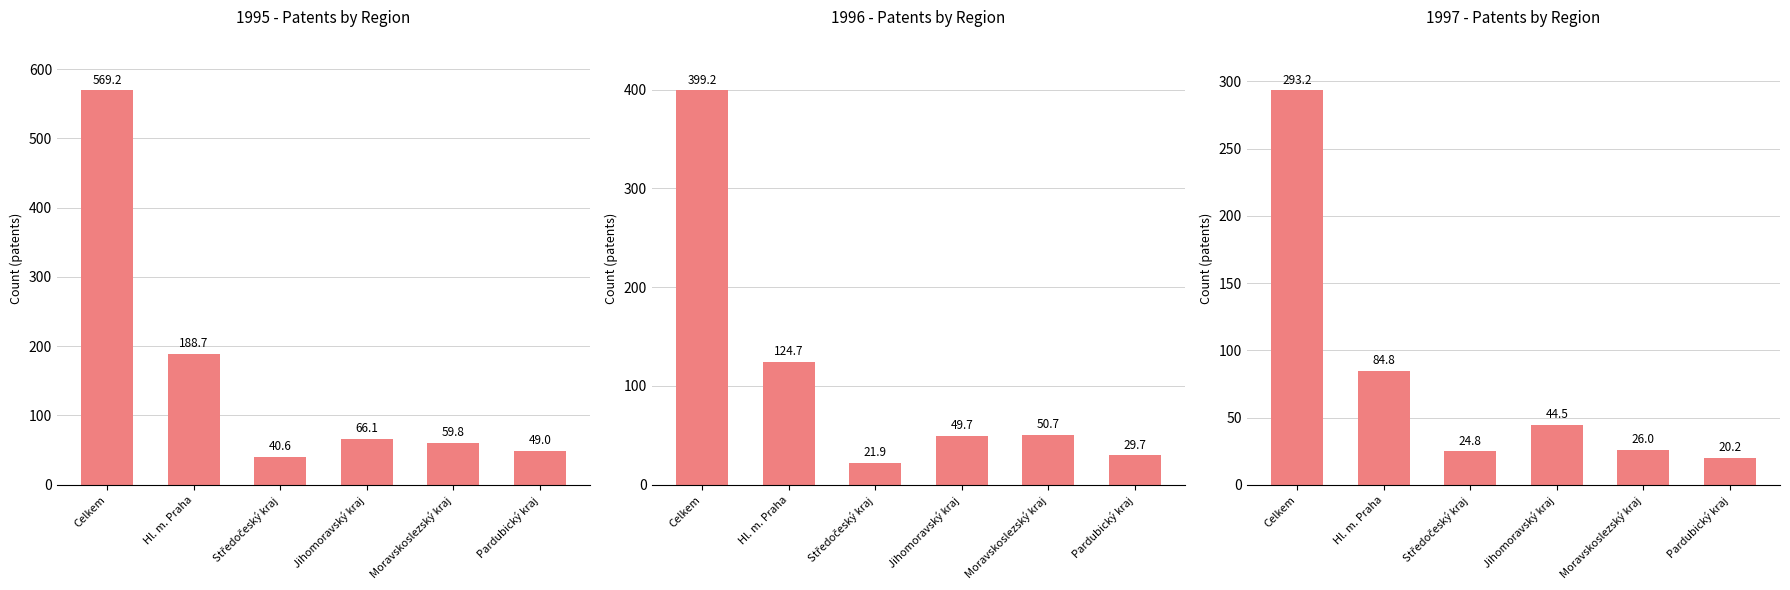

Rank the series by their maximum value, from highest to lowest.

Celkem, Hl. m. Praha, Jihomoravský kraj, Moravskoslezský kraj, Pardubický kraj, Středočeský kraj